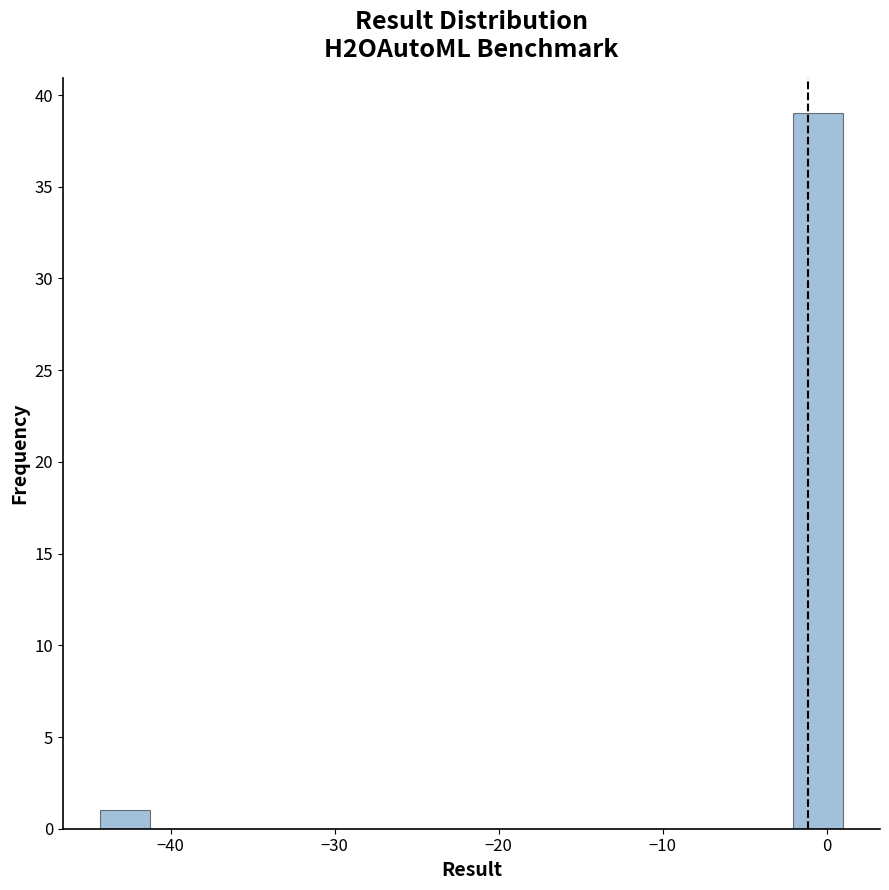

Around what value on the x-axis is the tallest bar? Give the approximate position of its centre, as read against the axis.

-1